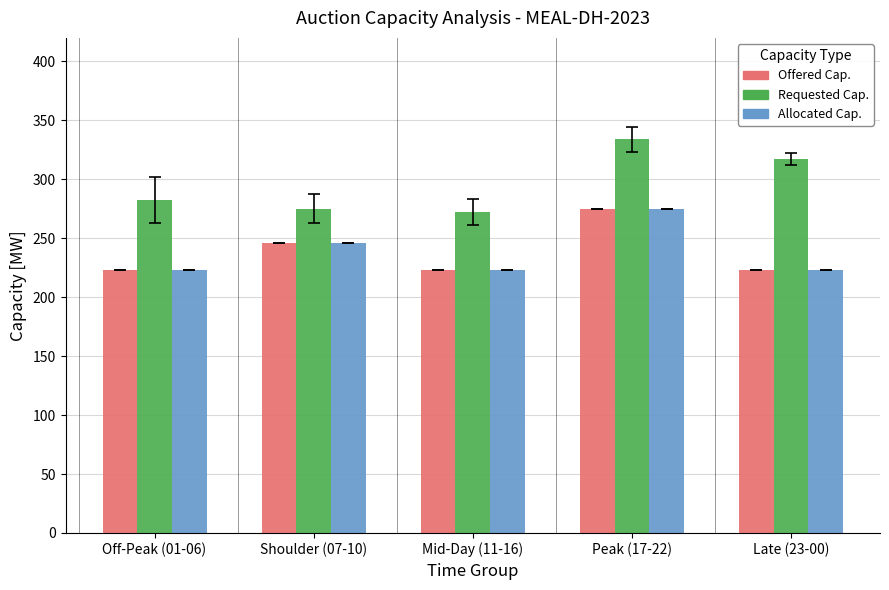

What is the difference between the highest and lowest values at Off-Peak (01-06)?

59.5